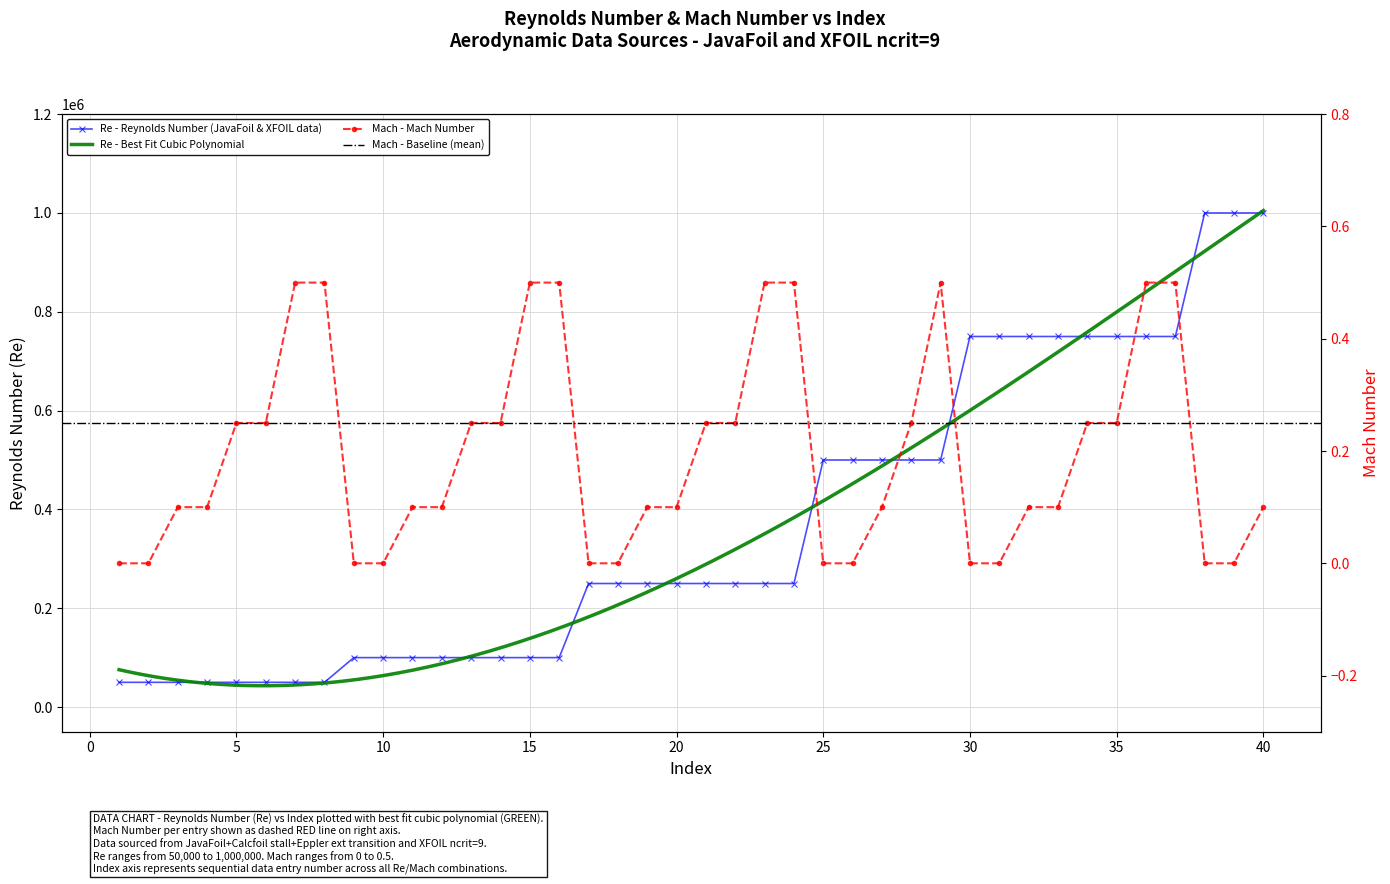

How many data points in Mach are above 0?

28